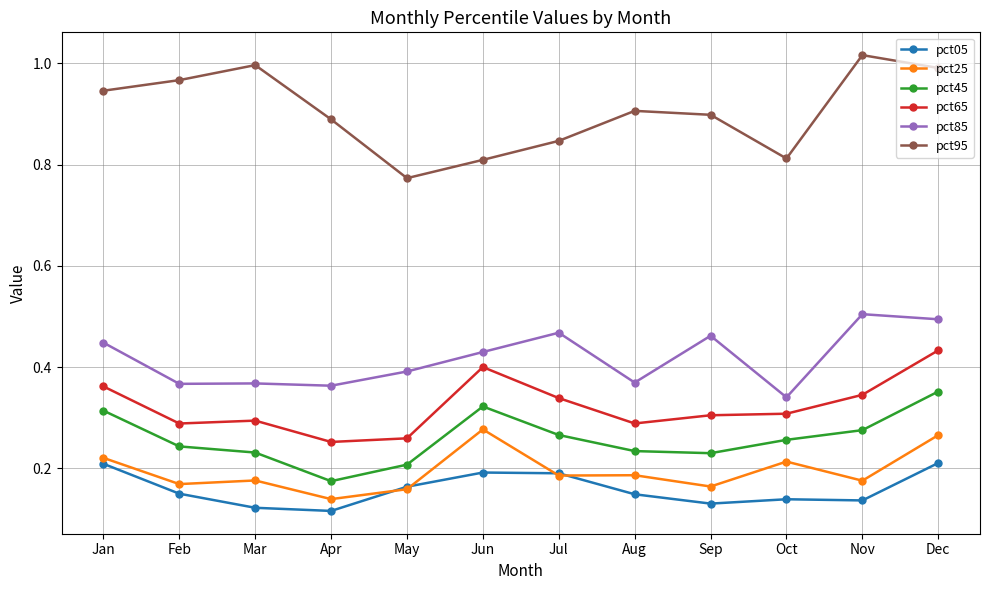

How many lines are shown in the chart?

6